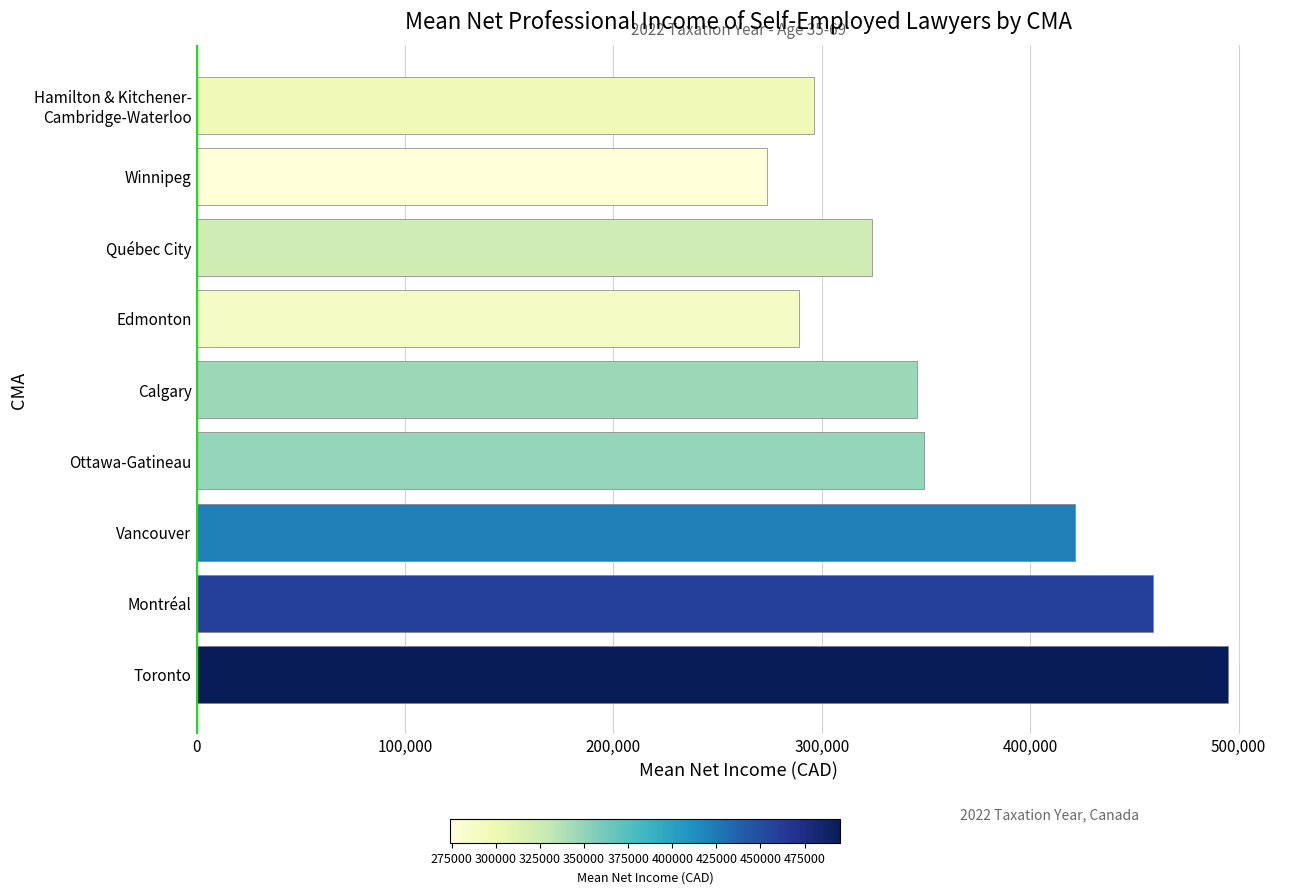

What is the ratio of the value at Edmonton to the value at Ottawa-Gatineau?

0.8